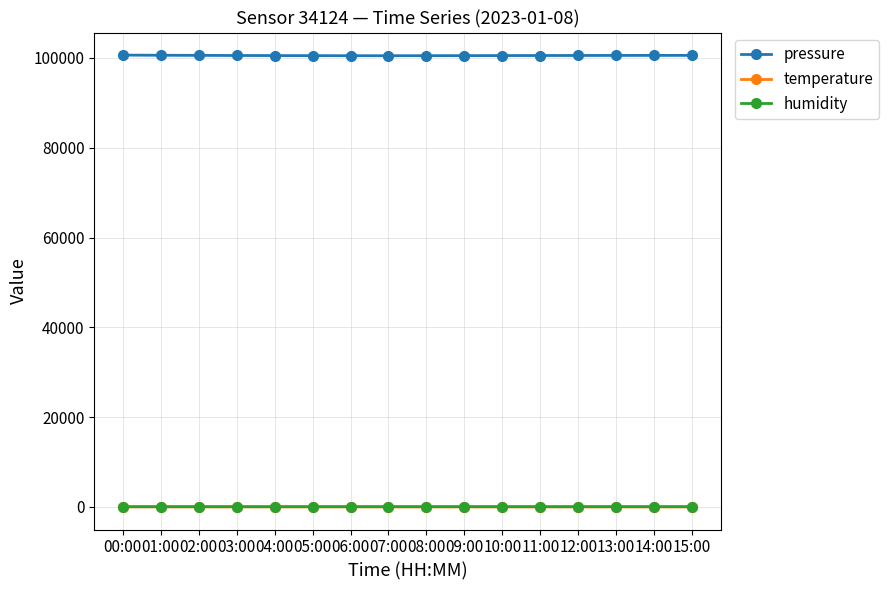

What is the value of the humidity point at the 13th from the left?

68.3